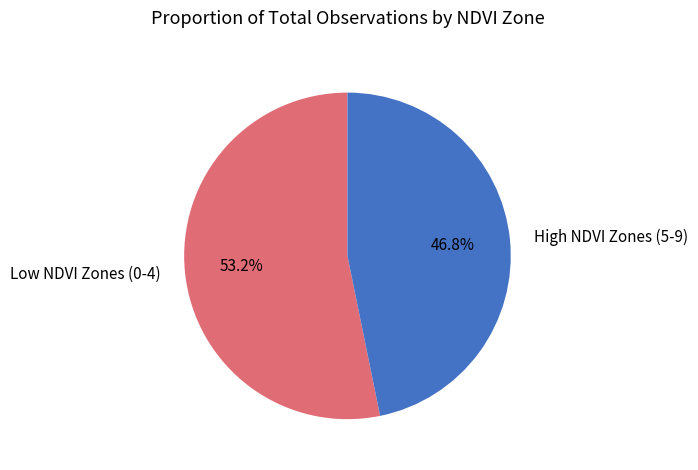

Which has a higher value, Low NDVI Zones (0-4) or High NDVI Zones (5-9)?

Low NDVI Zones (0-4)